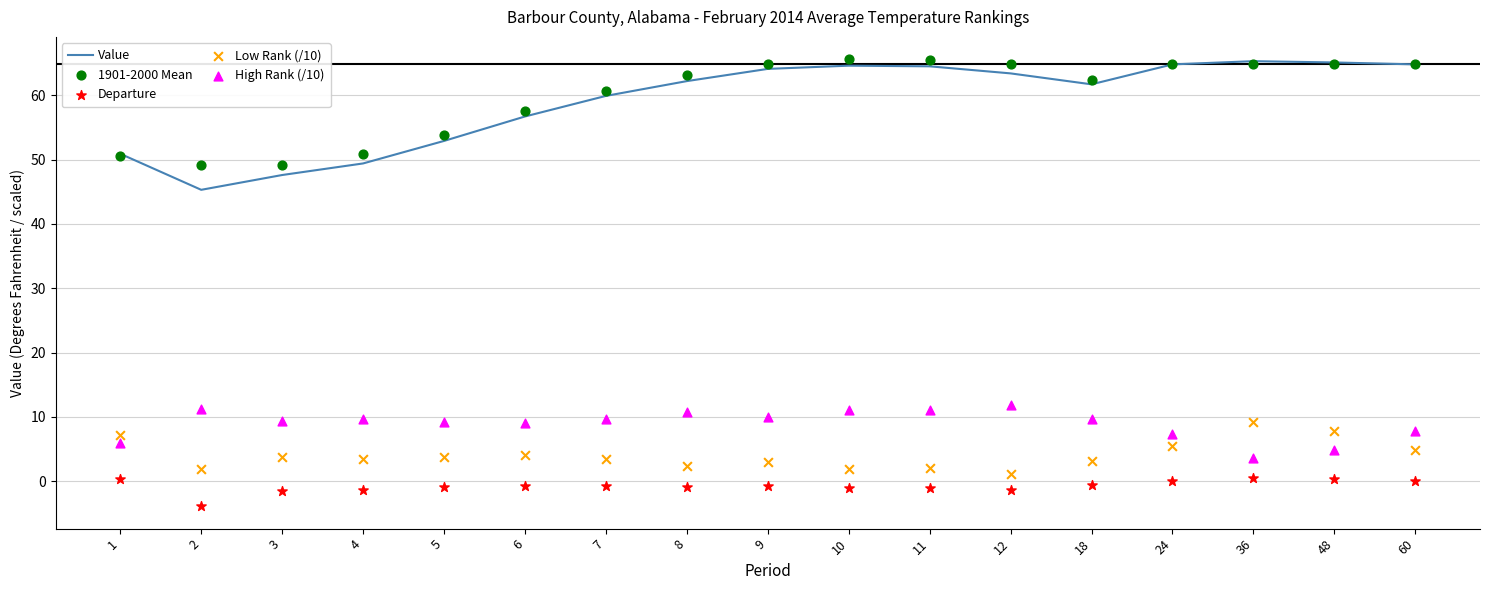

At which category is the sum across all series the highest?

36